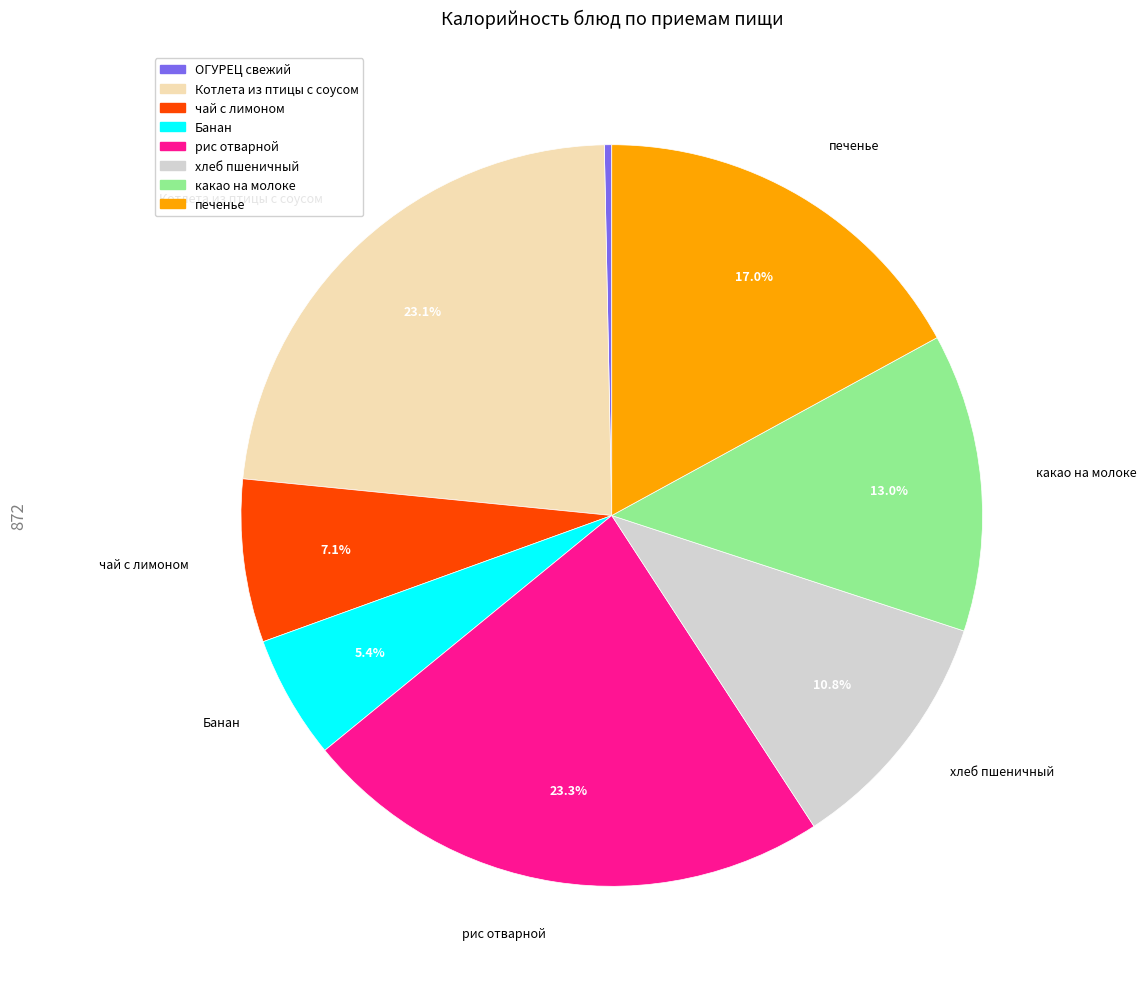

Combined, do чай с лимоном and Котлета из птицы с соусом account for over 50%?

No